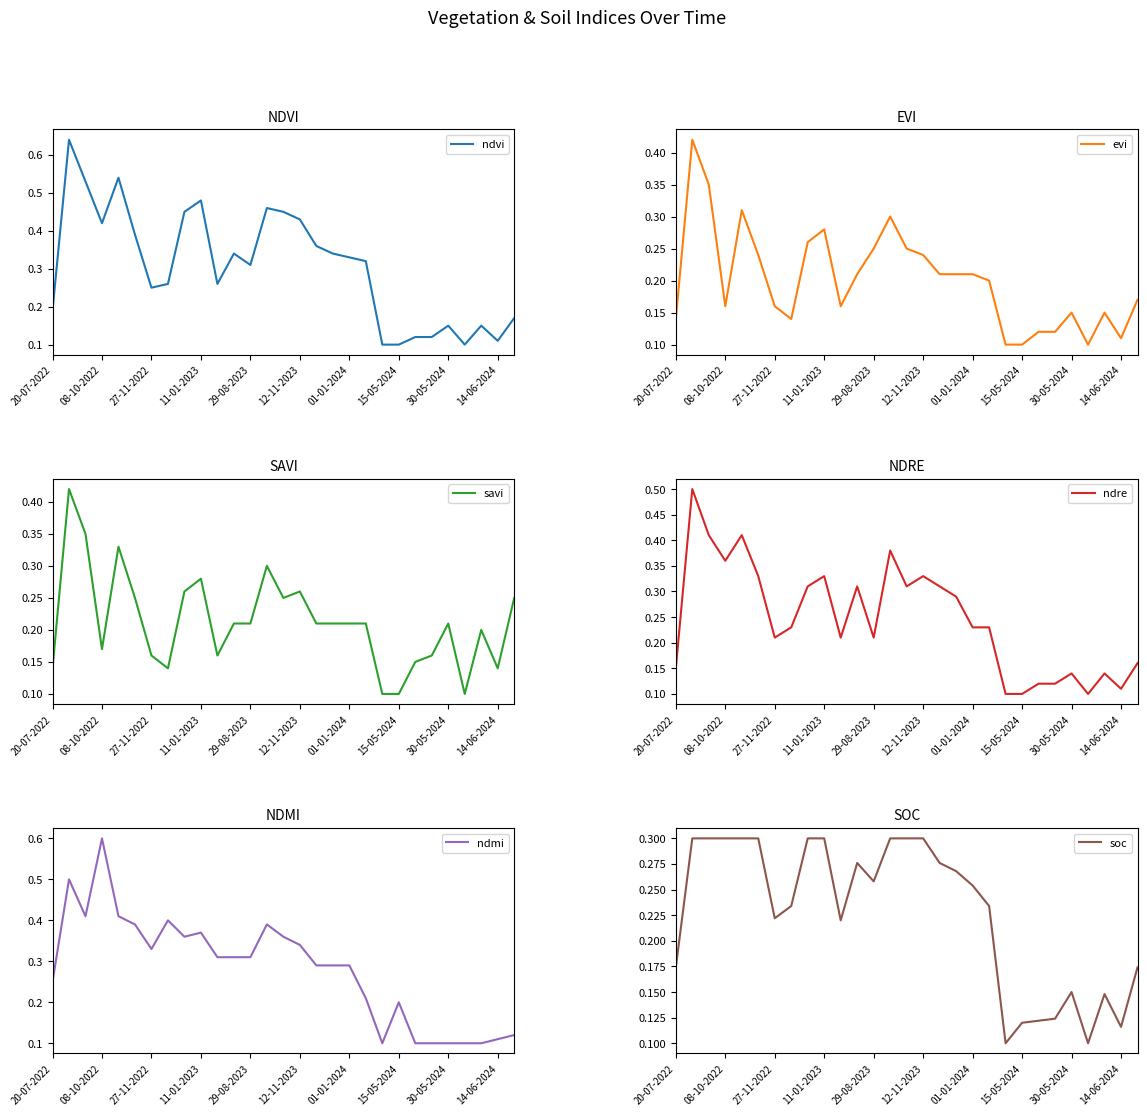

Count the ndre values in the range 0 to 1.

29